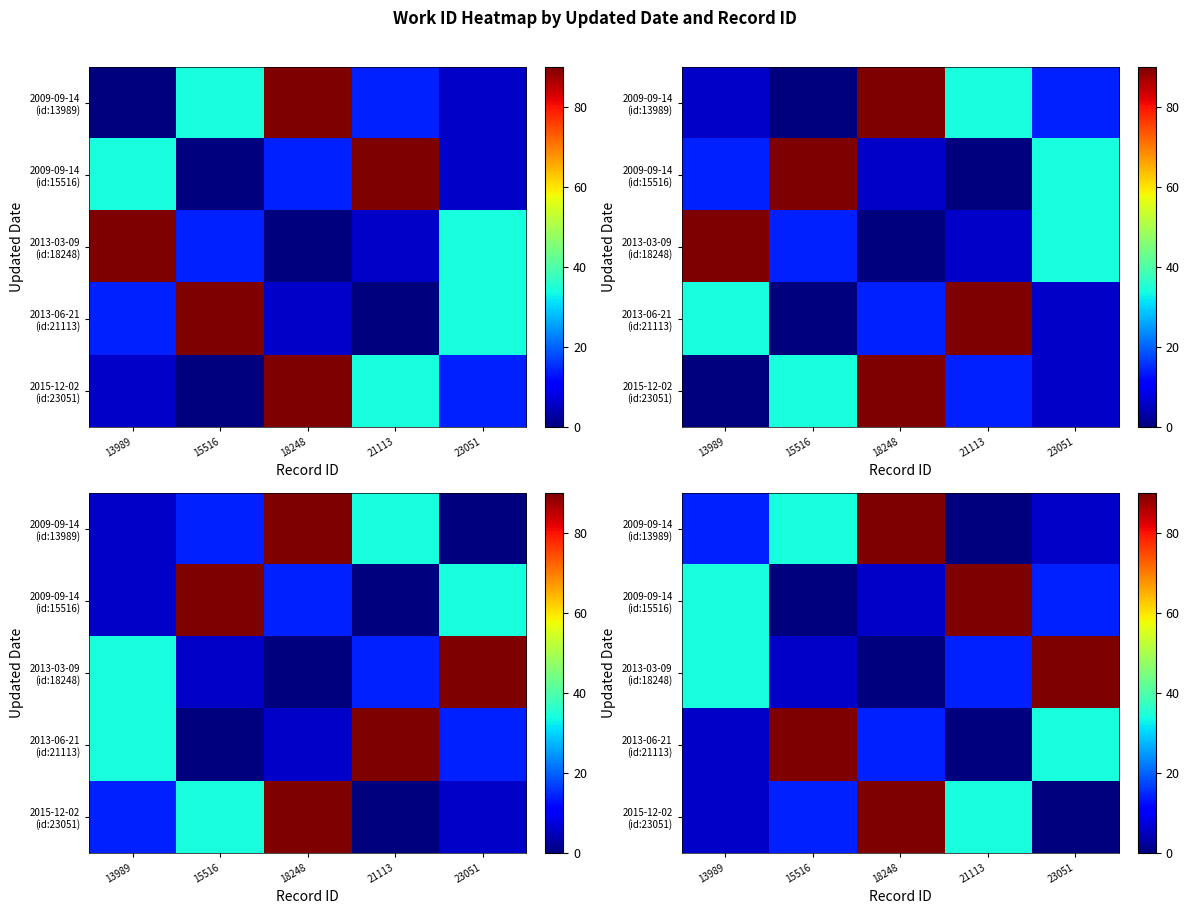

Rank the categories by 2013-03-09 (id:18248) value from lowest to highest.

18248, 15516, 21113, 13989, 23051